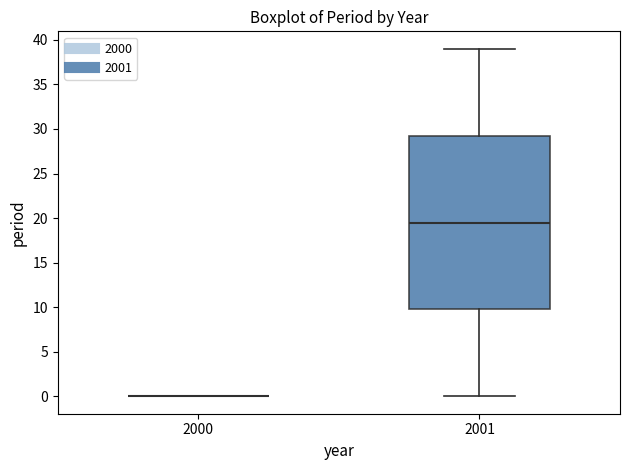

Reading left to right, read every box against the y-axis: the position of its median line, the range the box covers, and the ends of its whiskers. The values are not printed on the chart, so give them approximately, as read against the axis.

2000: box collapsed to a line at 0.0, whiskers 0.0 to 0.0
2001: median 19.5, box 10.0 to 29.5, whiskers 0.0 to 39.0